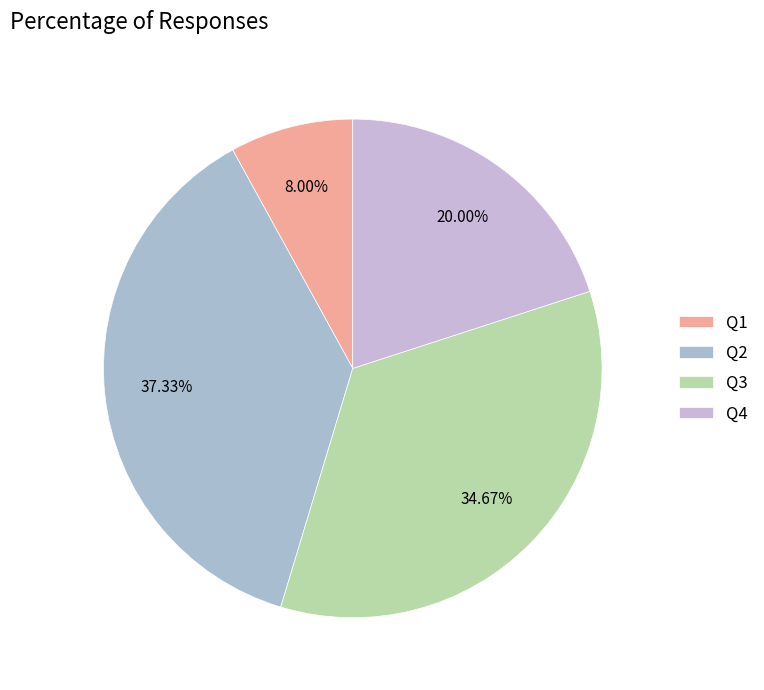

Is Q3 the majority of the pie?

No